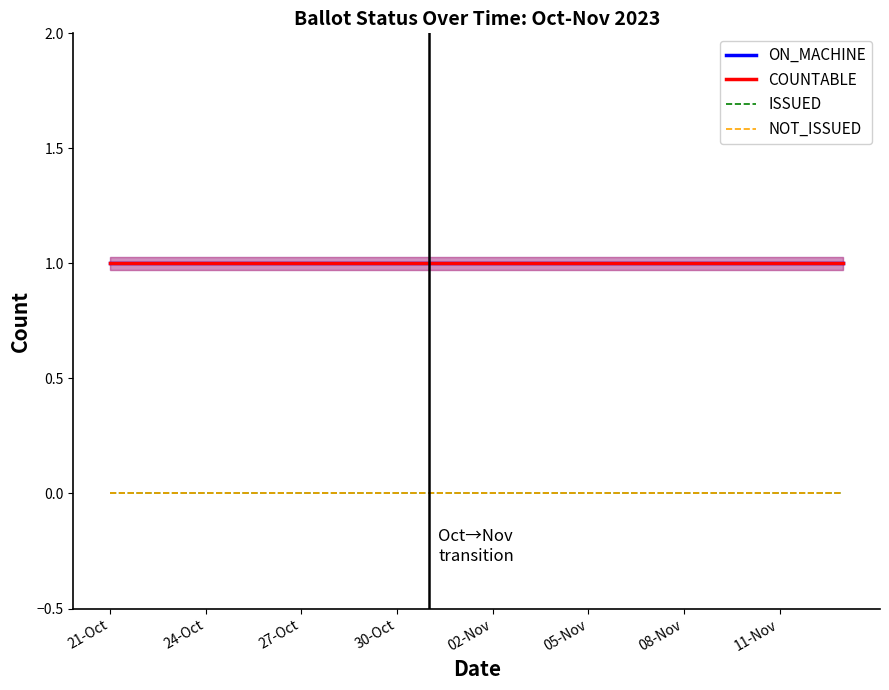

At which category does the chart reach its minimum across all series?

21-Oct